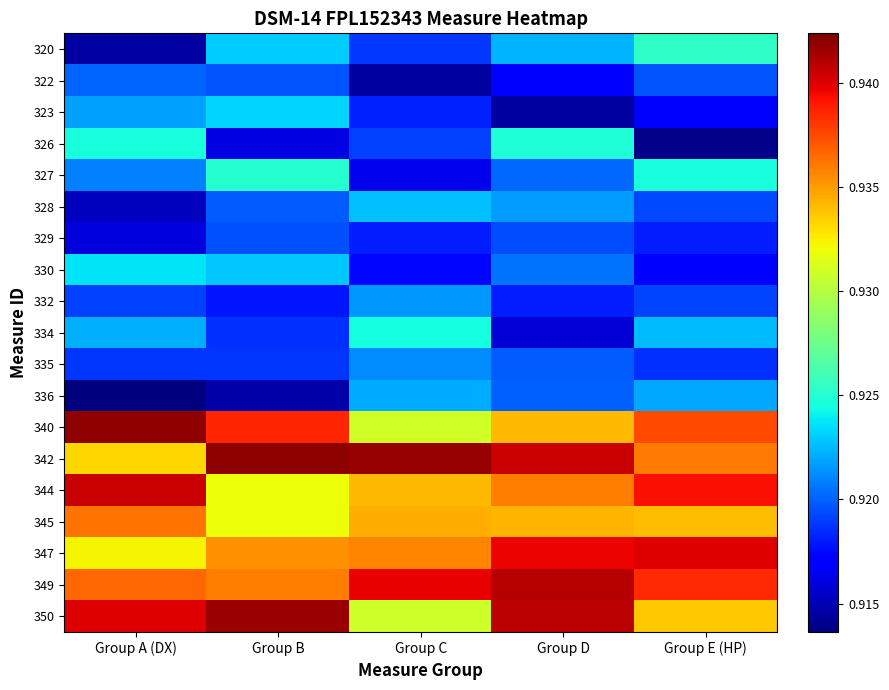

Which series has the largest total across all categories?

342